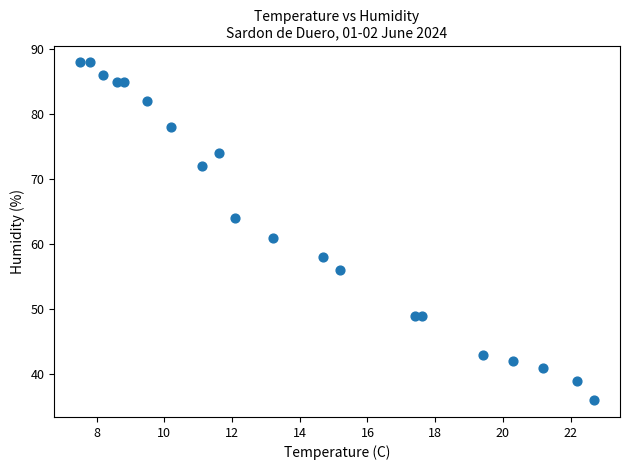

What Y value in the scatter plot is closest to 62?

61